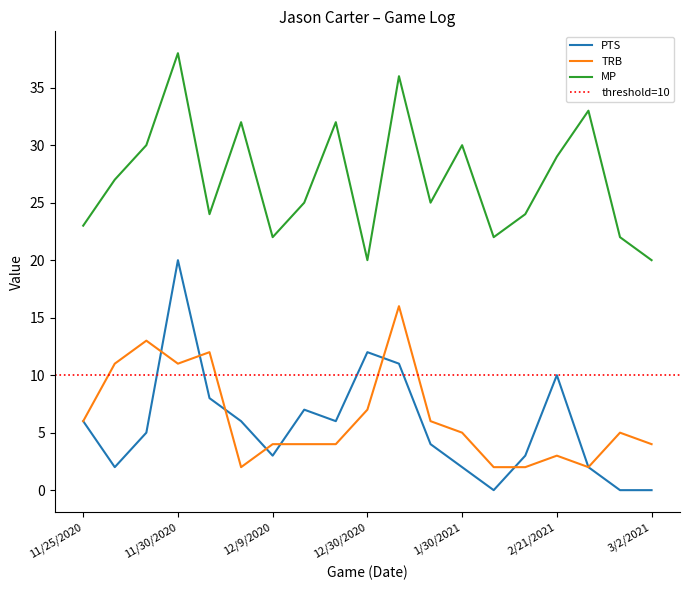

What is the label of the 2nd point from the left?

11/26/2020